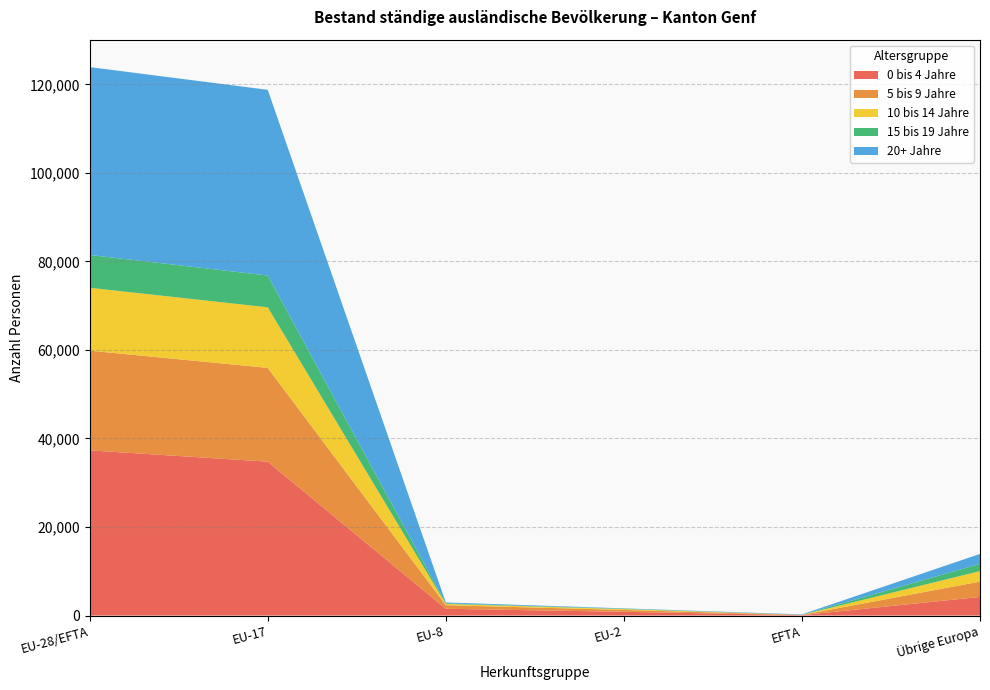

Reading left to right, what are all the values shown in this chart?

0 bis 4 Jahre: 37317	34765	1531	847	91	4206
5 bis 9 Jahre: 22527	21190	819	420	46	3467
10 bis 14 Jahre: 14202	13677	276	198	22	2371
15 bis 19 Jahre: 7415	7182	122	76	20	1634
20+ Jahre: 42437	41952	212	81	88	2247